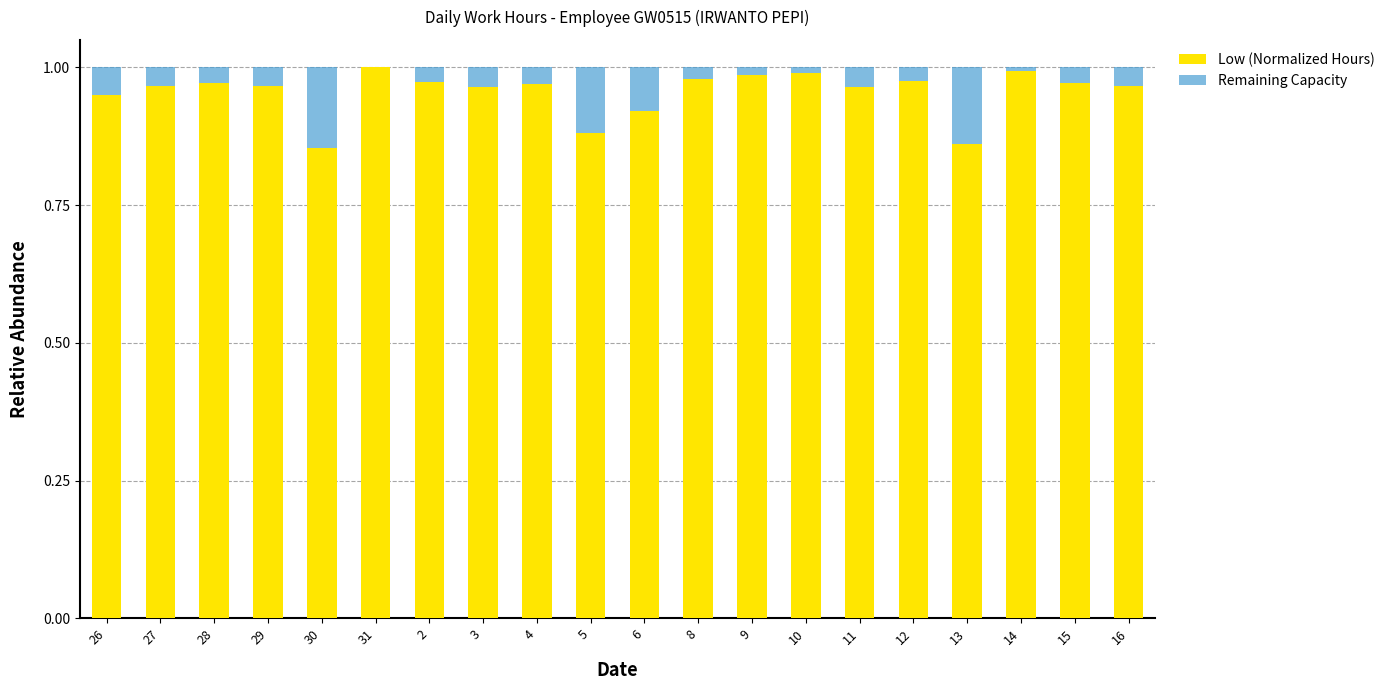

The value of Low (Normalized Hours) at 15 is 1.7. True or false?

False